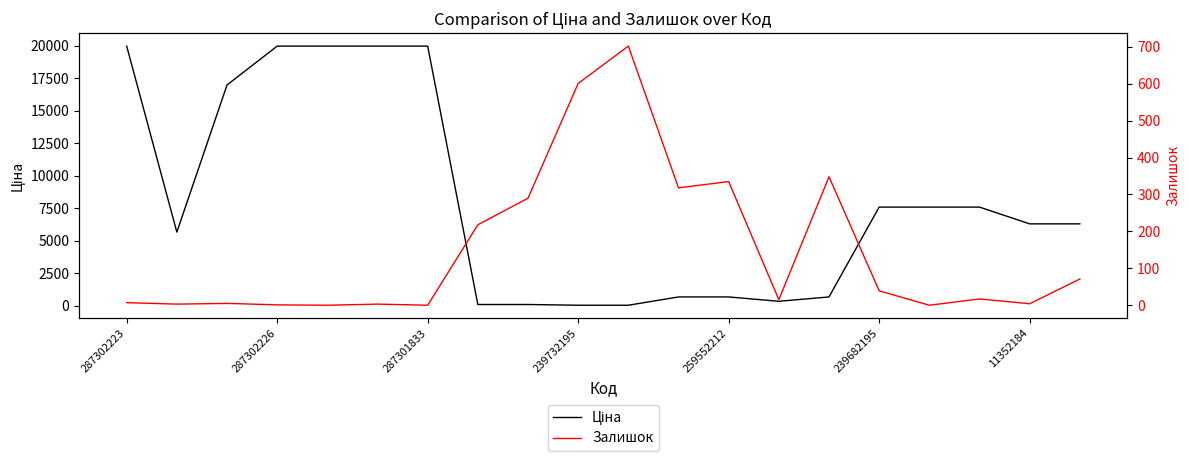

Where is Залишок nearest to the value 351?

14